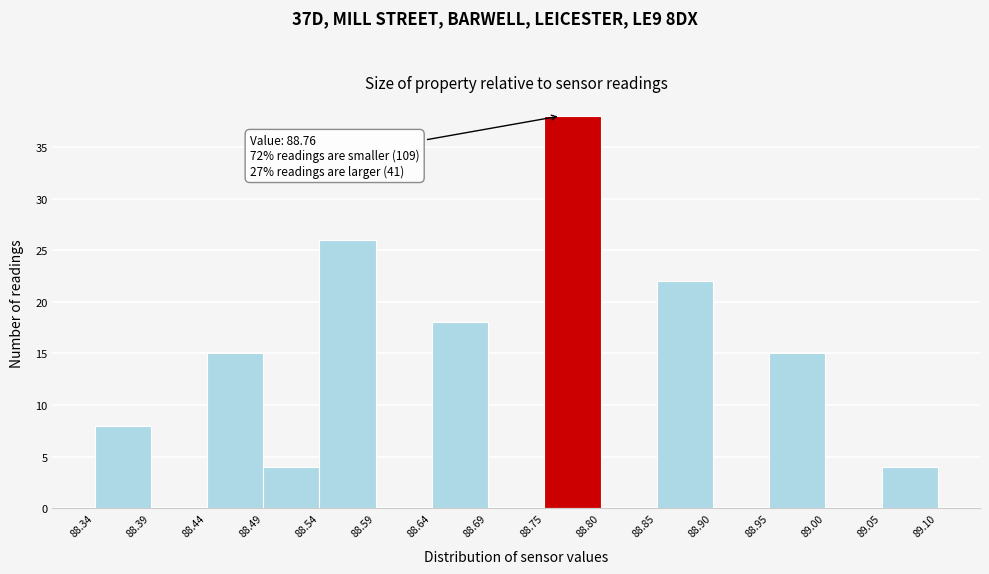

Over which range of the x-axis is the bar tallest?

88.75 to 88.80